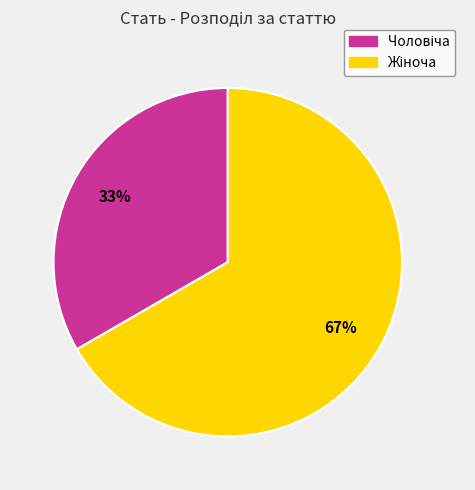

To the nearest percent, what is the average slice percentage?

50%